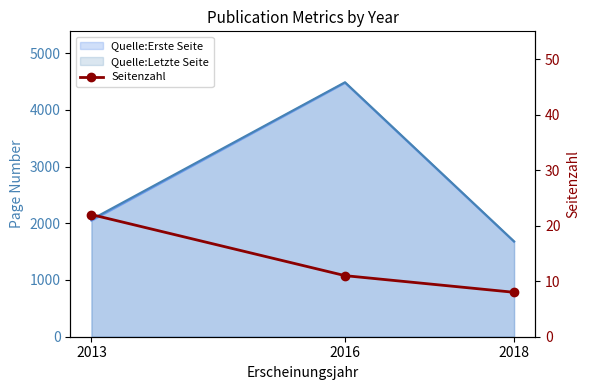

Rank the categories by value from highest to lowest.

2013, 2016, 2018